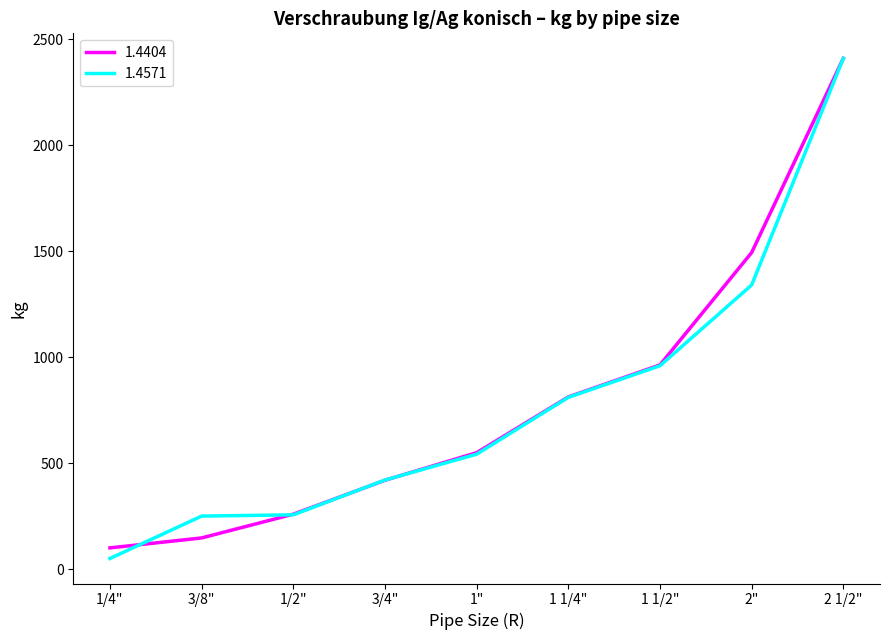

At which category does the chart reach its minimum across all series?

1/4"